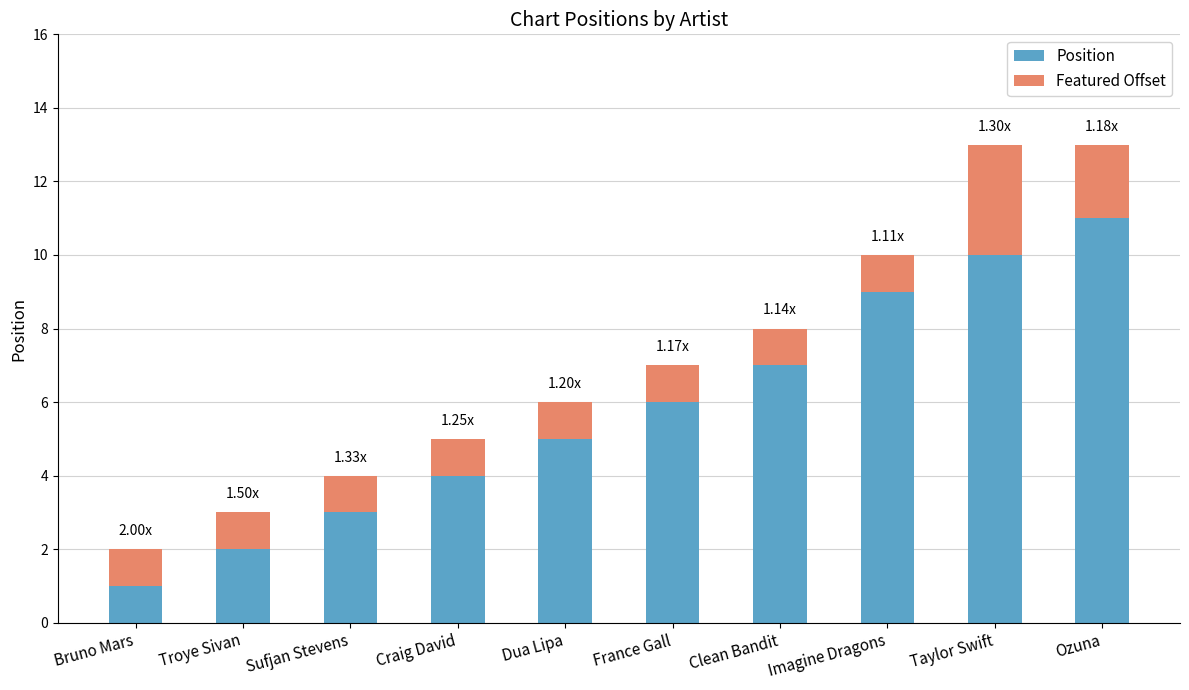

What is the difference between the second highest and minimum values in the Position series?

9